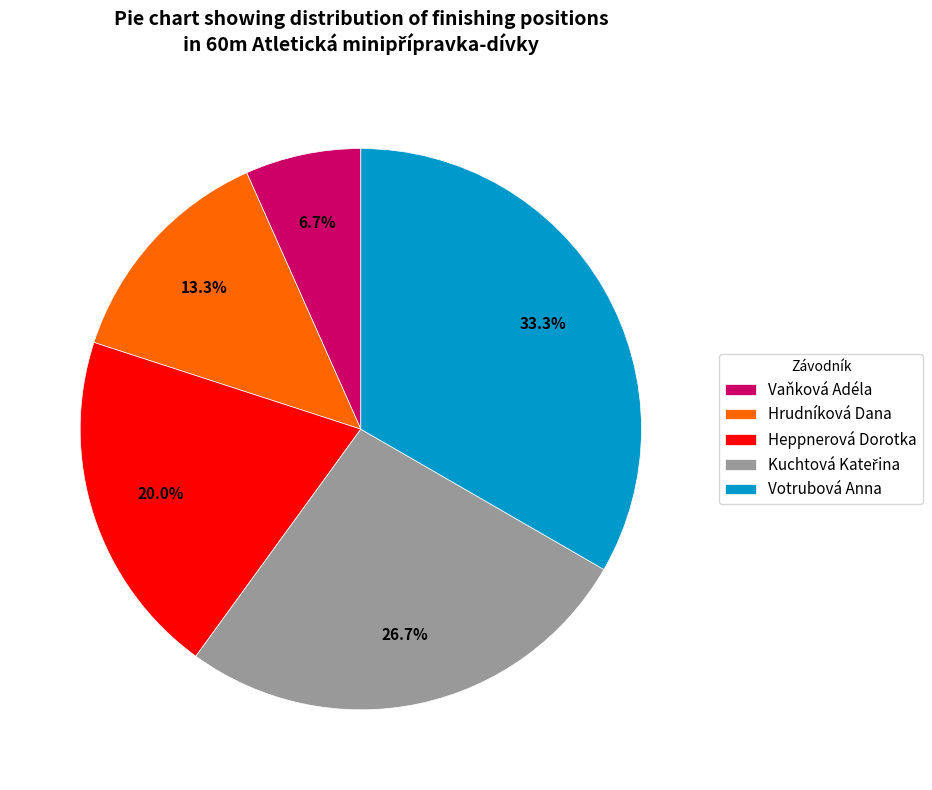

Does Hrudníková Dana account for over 50% of the chart?

No